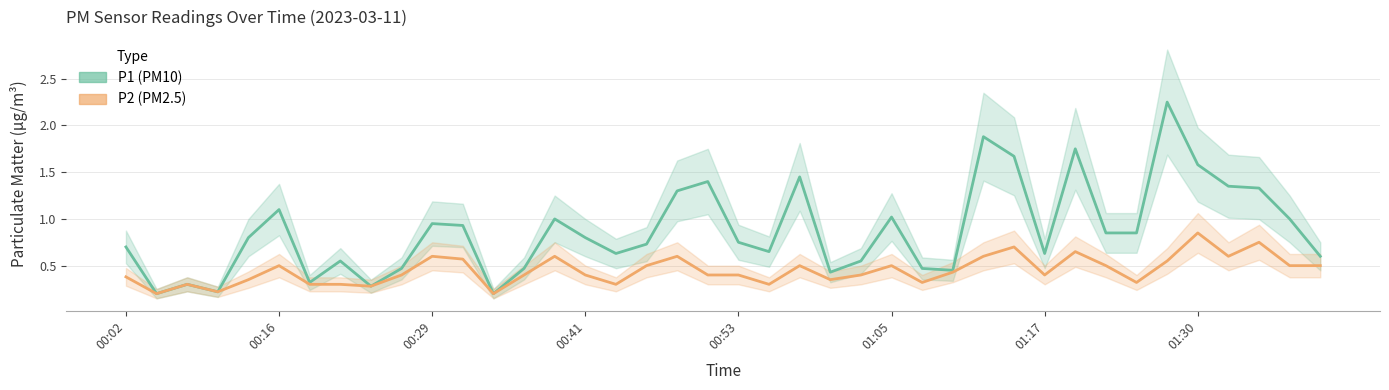

What is the difference between the second highest and minimum values in the P1 series?

1.7